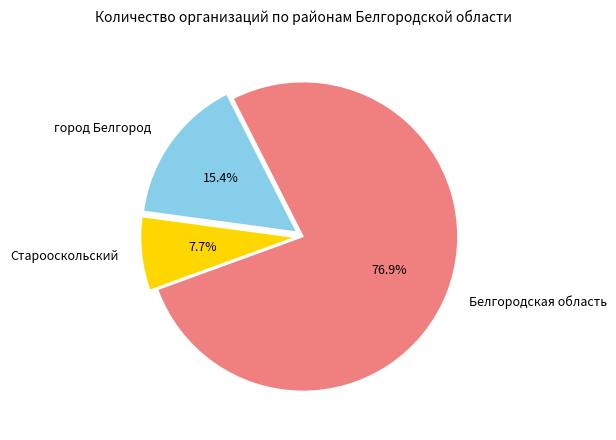

Which slice represents more than half of the pie?

Белгородская область